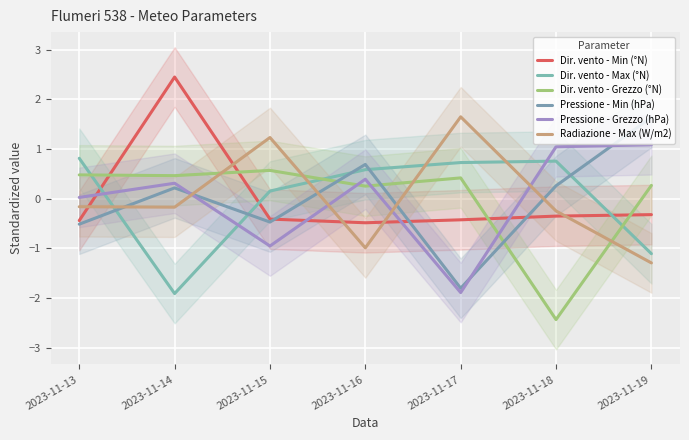

Reading left to right, what are all the values shown in this chart?

Dir. vento - Min (°N): 2023-11-13=-0.4	2023-11-14=2.4	2023-11-15=-0.4	2023-11-16=-0.5	2023-11-17=-0.4	2023-11-18=-0.4	2023-11-19=-0.3
Dir. vento - Max (°N): 2023-11-13=0.8	2023-11-14=-1.9	2023-11-15=0.2	2023-11-16=0.6	2023-11-17=0.7	2023-11-18=0.8	2023-11-19=-1.1
Dir. vento - Grezzo (°N): 2023-11-13=0.5	2023-11-14=0.5	2023-11-15=0.6	2023-11-16=0.3	2023-11-17=0.4	2023-11-18=-2.4	2023-11-19=0.3
Pressione - Min (hPa): 2023-11-13=-0.5	2023-11-14=0.2	2023-11-15=-0.5	2023-11-16=0.7	2023-11-17=-1.8	2023-11-18=0.3	2023-11-19=1.6
Pressione - Grezzo (hPa): 2023-11-13=0.0	2023-11-14=0.3	2023-11-15=-1.0	2023-11-16=0.4	2023-11-17=-1.9	2023-11-18=1.0	2023-11-19=1.1
Radiazione - Max (W/m2): 2023-11-13=-0.2	2023-11-14=-0.2	2023-11-15=1.2	2023-11-16=-1.0	2023-11-17=1.6	2023-11-18=-0.3	2023-11-19=-1.3